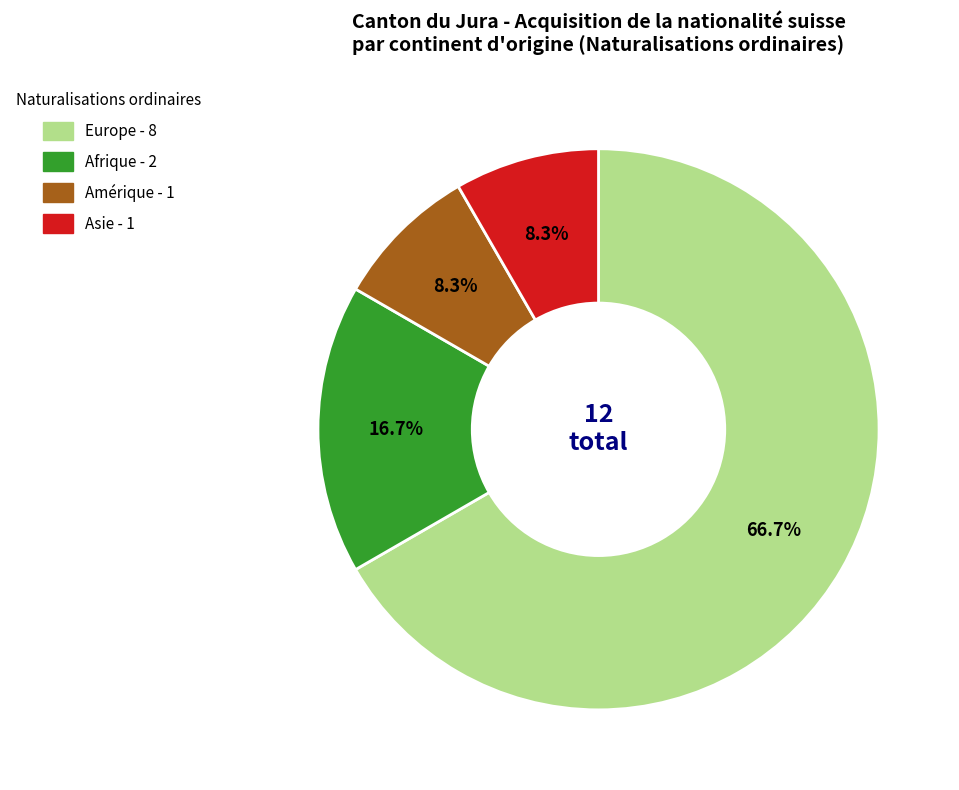

What is the largest slice in the pie chart?

Europe